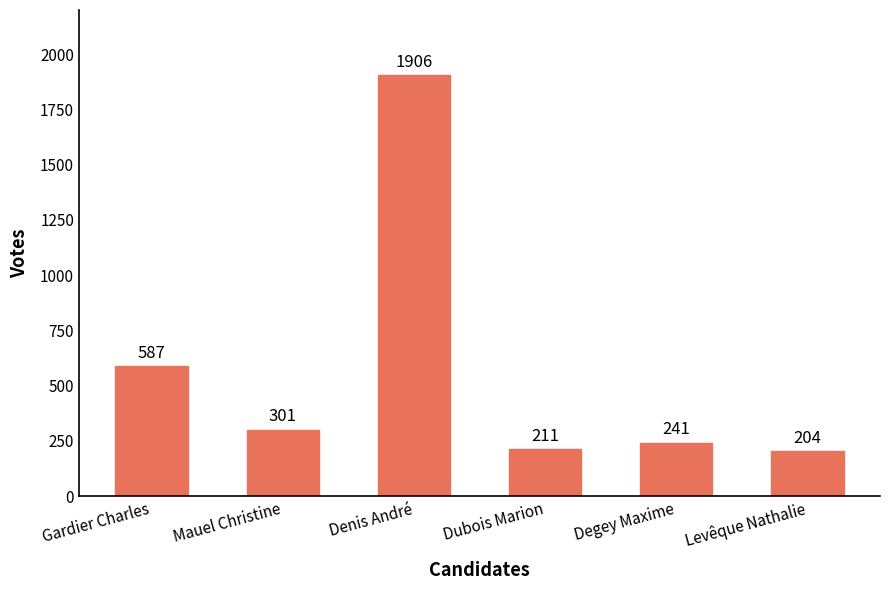

What is the sum of all values?

3450